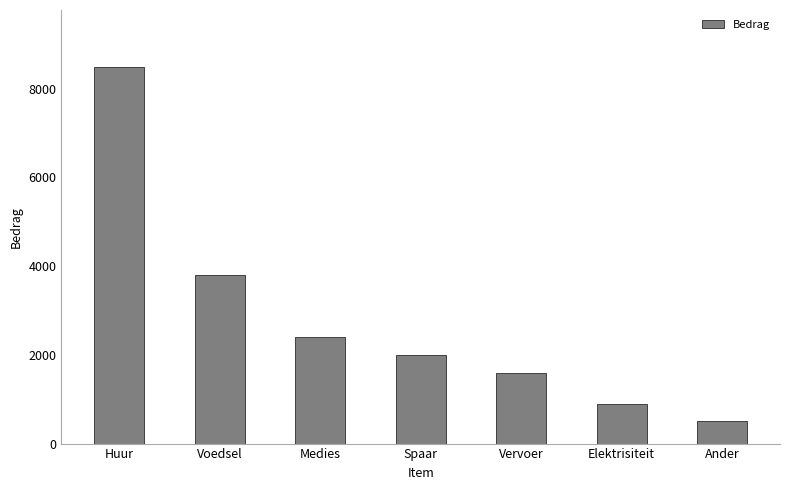

What position from the left is Ander?

7